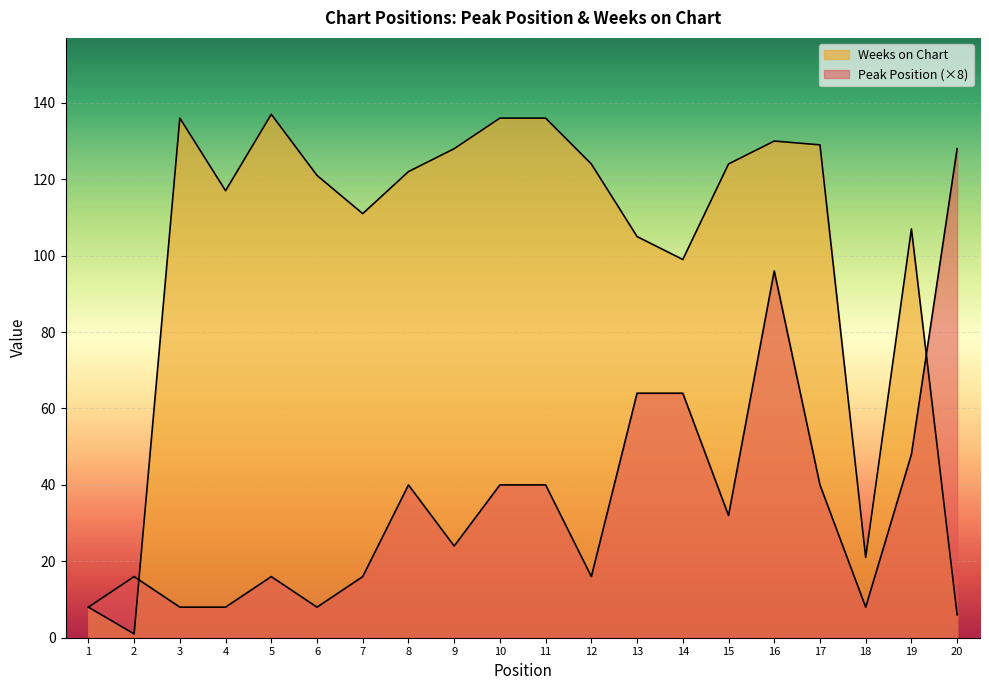

How many lines are shown in the chart?

2